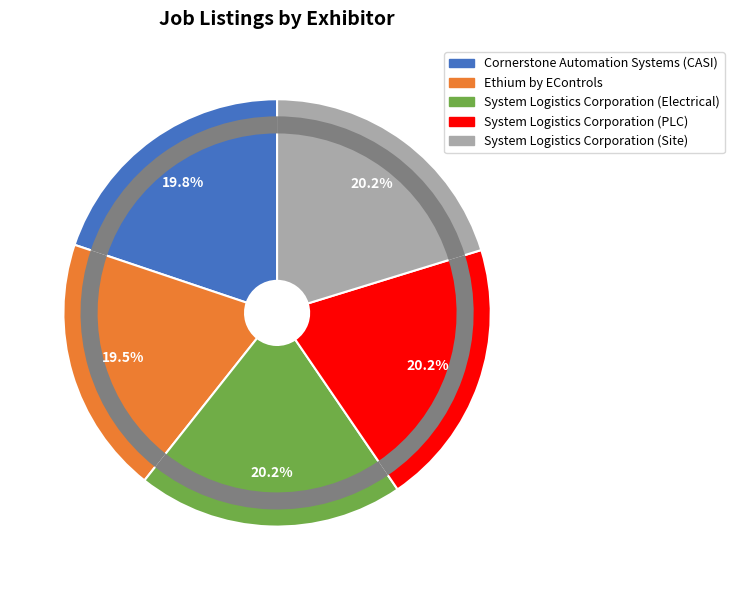

Which category has the biggest portion of the pie?

System Logistics Corporation (Site)